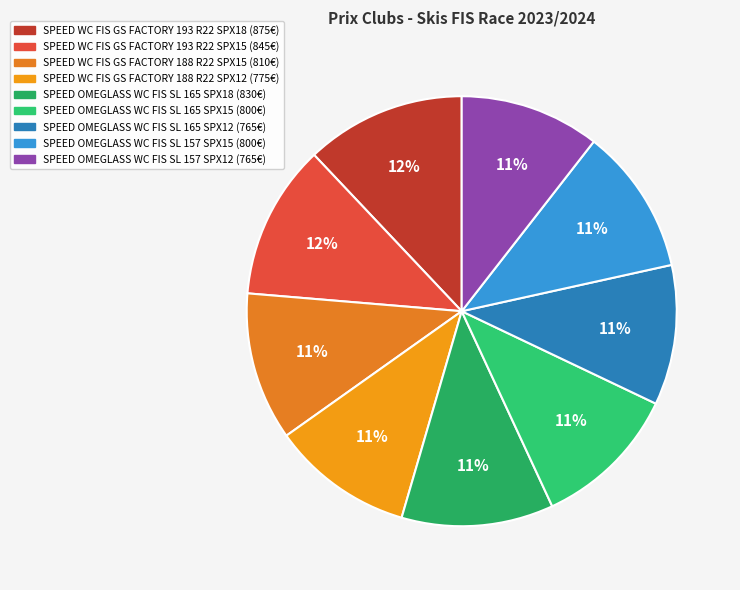

To the nearest percent, what is the difference between the largest and smallest slice percentages?

2%